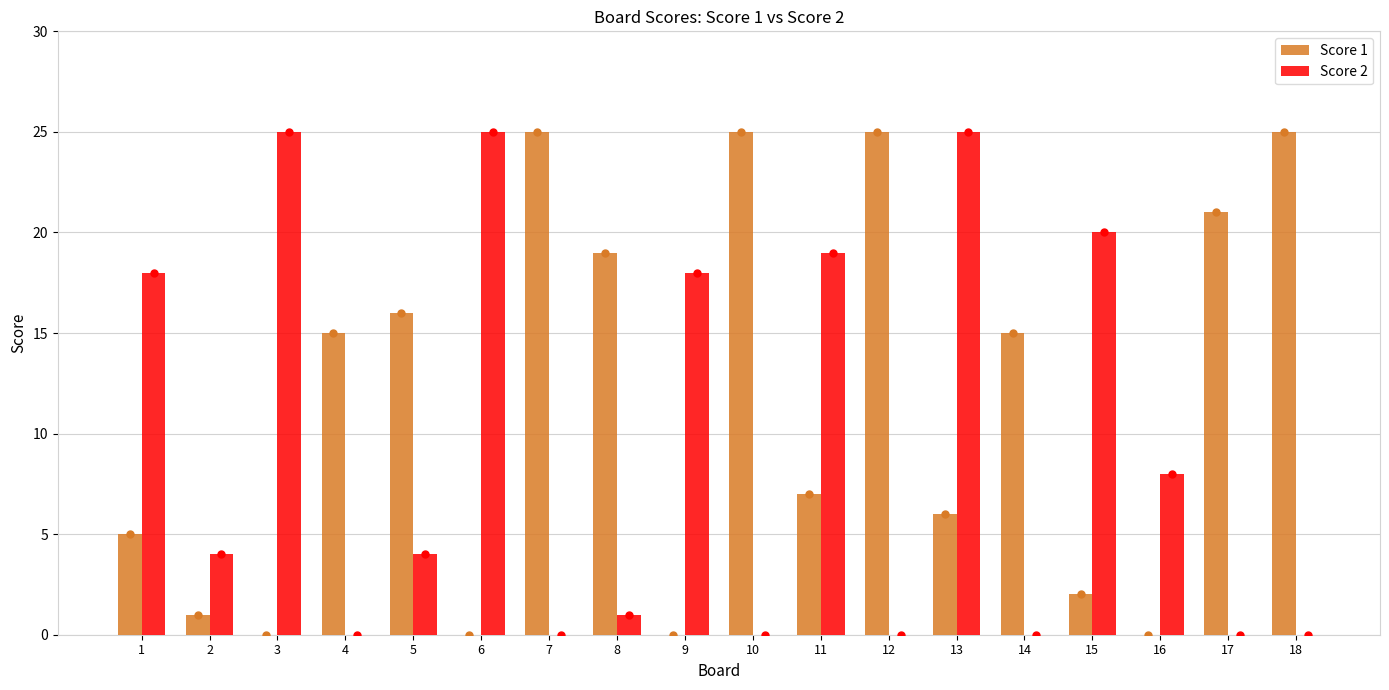

Between 2 and 3, which series saw the biggest shift?

Score 2